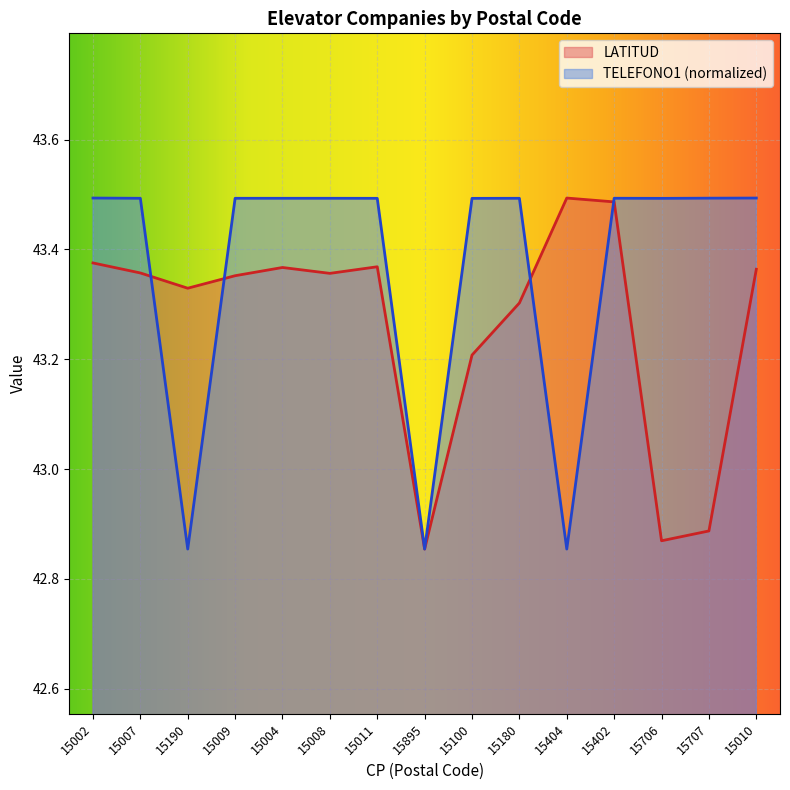

What is the value of the TELEFONO1 point at the 15th from the left?

43.5